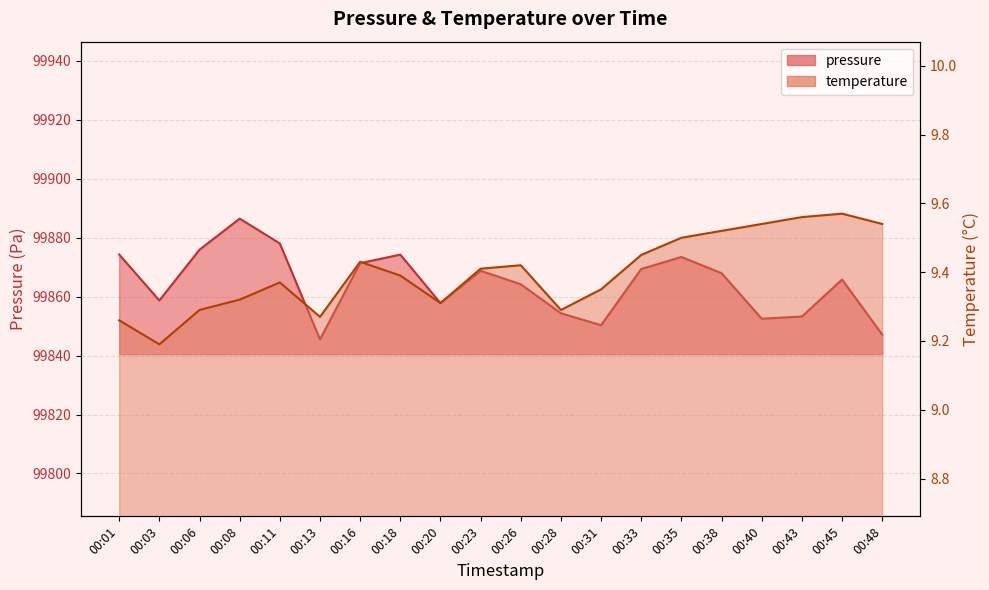

Which series has the largest total across all categories?

pressure